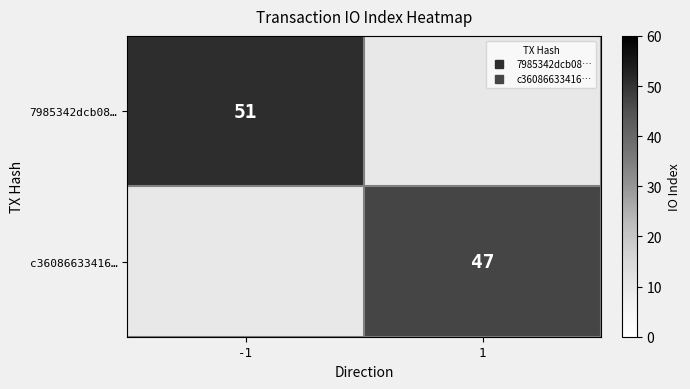

Where is 7985342dcb08… nearest to the value 51?

-1